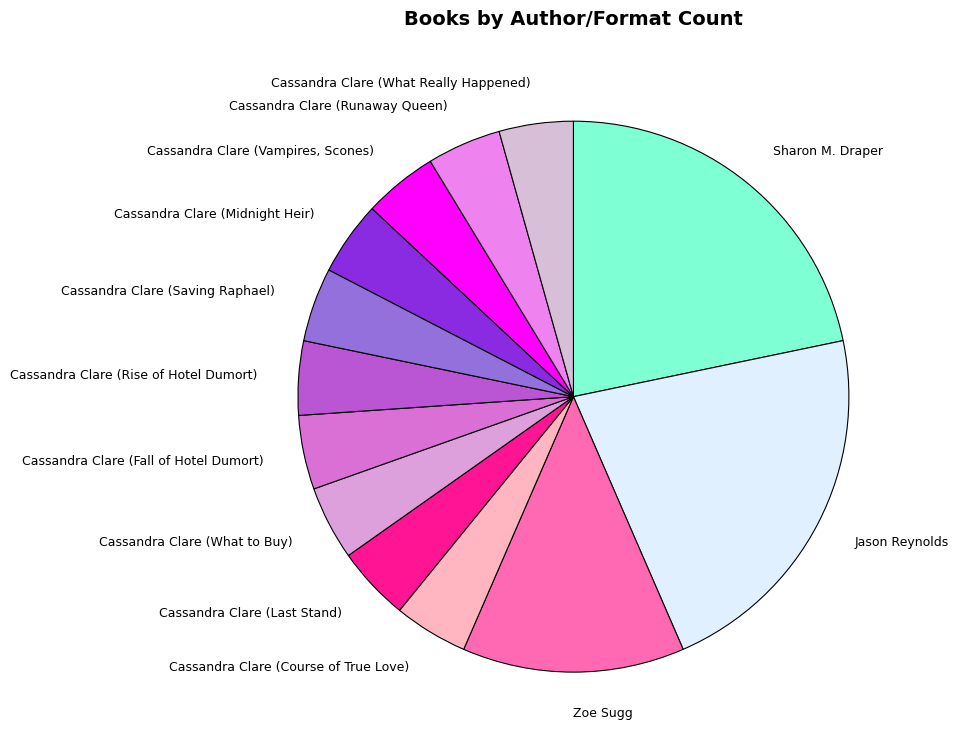

Is the sum of Cassandra Clare (Saving Raphael) and Cassandra Clare (Rise of Hotel Dumort) greater than half?

No